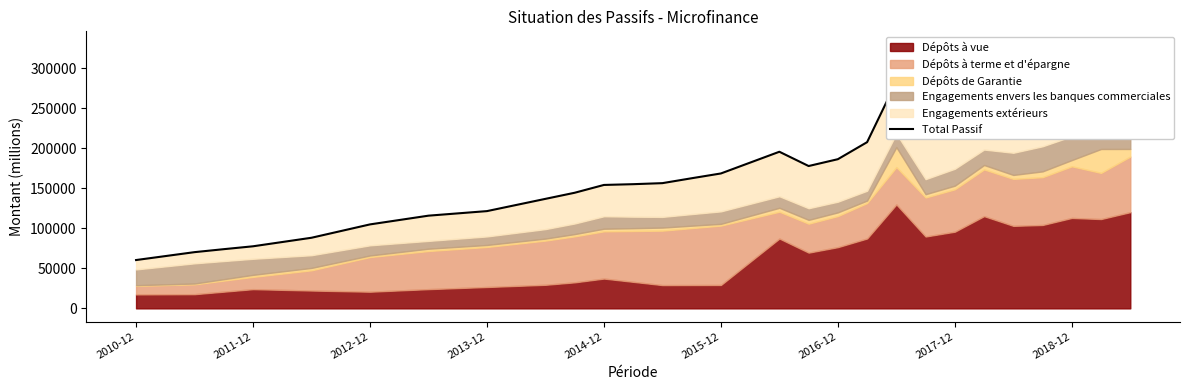

What is the change in value from 16 to 25?

+53478.6